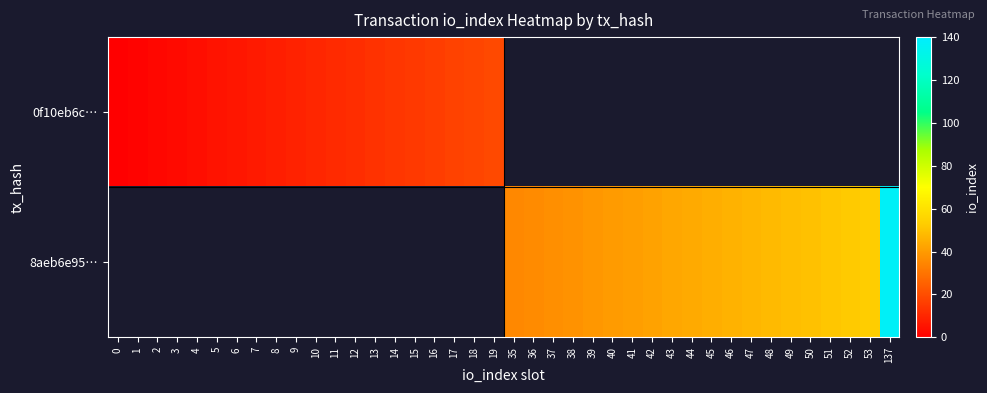

At 5, list the series in order from smallest to largest.

0f10eb6c…, 8aeb6e95…